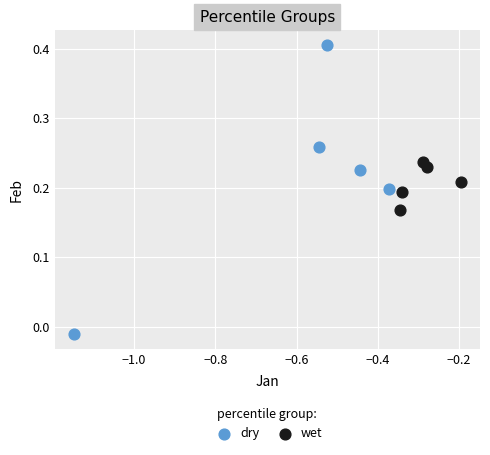

Which series reaches the maximum Y coordinate?

dry